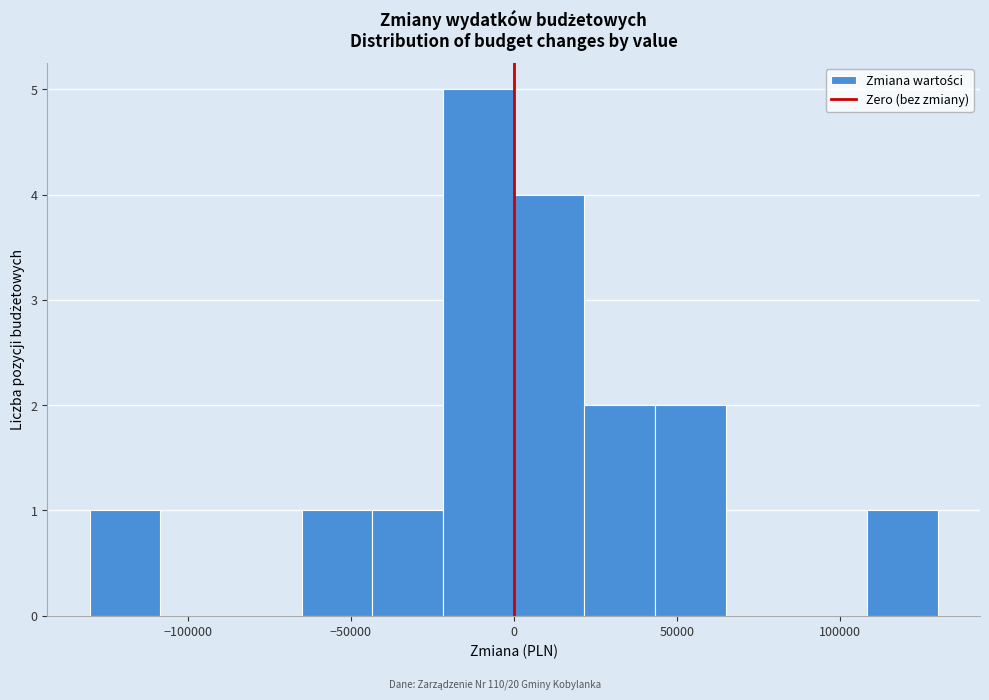

Over which range of the x-axis is the bar tallest?

-20000 to 0